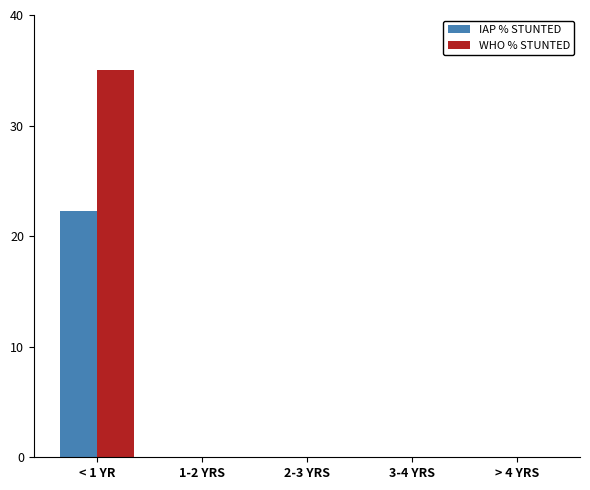

What are all the series names shown in the legend?

IAP % STUNTED, WHO % STUNTED